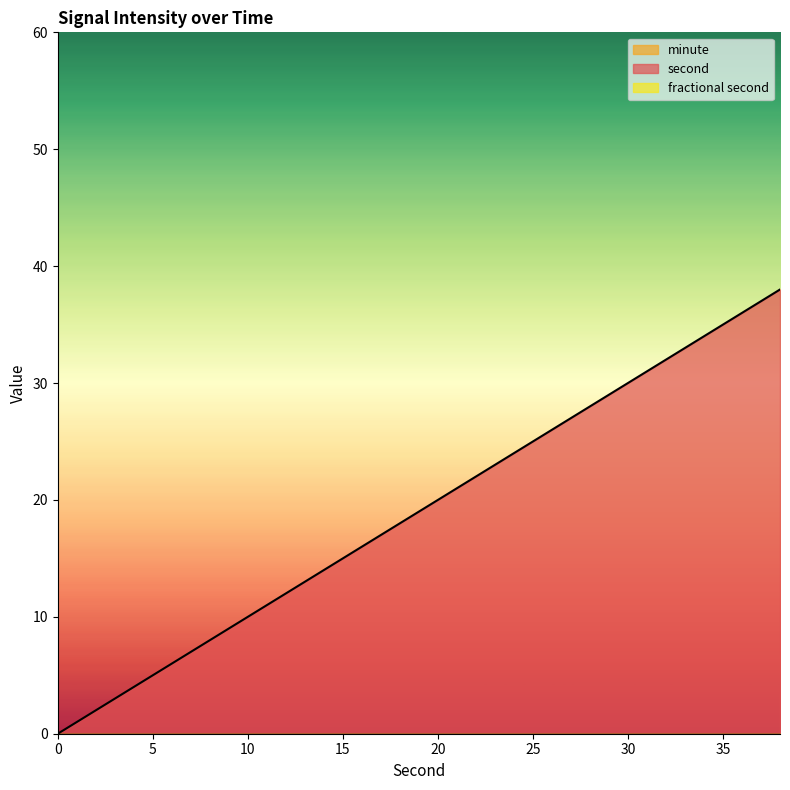

True or false: second and fractional second intersect in this chart.

False